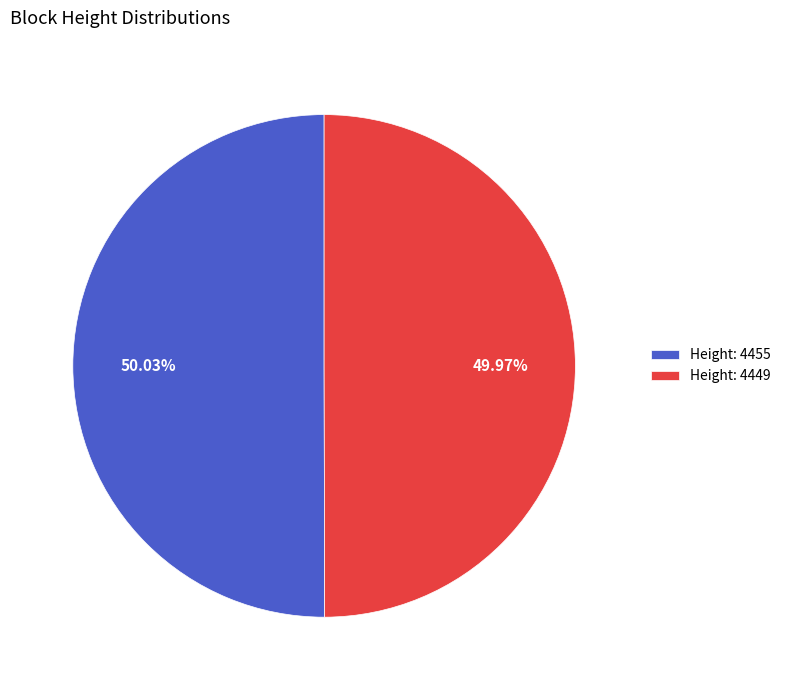

Does any single category account for the majority?

Yes